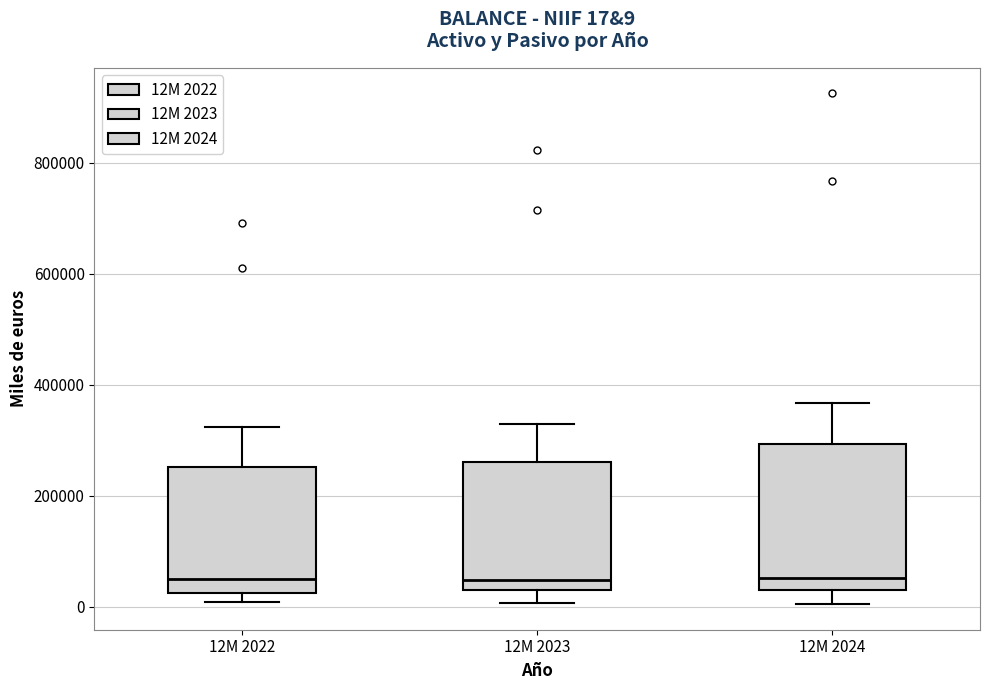

Comparing the boxes themselves (not the whiskers), which one is the tallest?

12M 2024